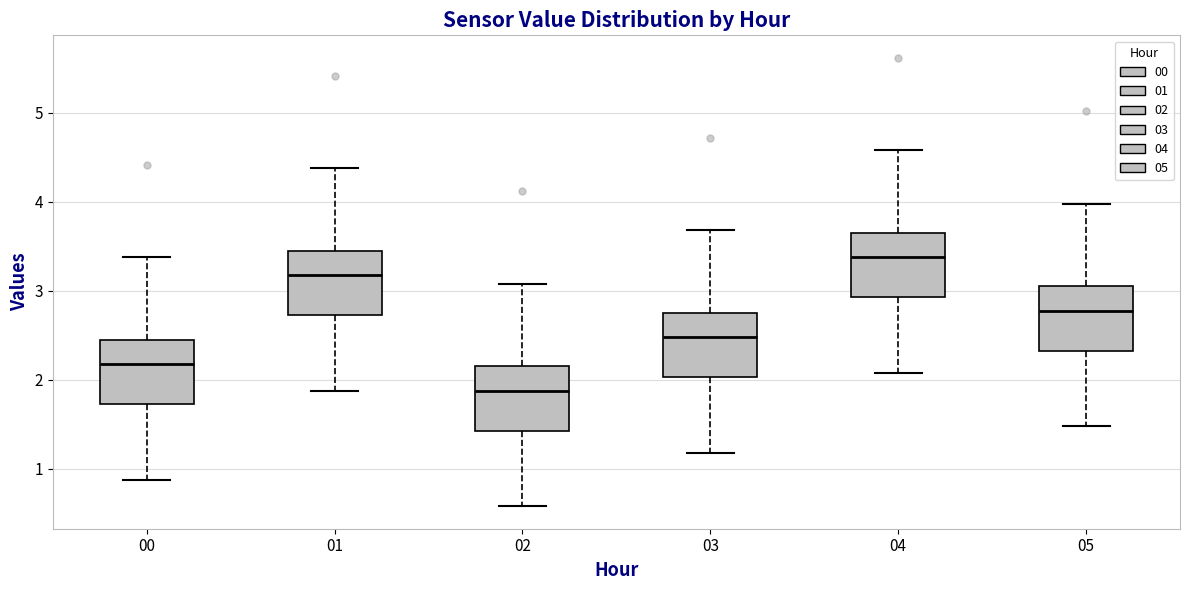

Reading left to right, transcribe this box plot: for each box, give where its median line is, the range the box spans, and where its two whiskers end, as read against the y-axis. The values are not printed on the chart, so give them approximately, as read against the axis.

00: median 2.2, box 1.7 to 2.5, whiskers 0.9 to 3.4
01: median 3.2, box 2.7 to 3.5, whiskers 1.9 to 4.4
02: median 1.9, box 1.4 to 2.2, whiskers 0.6 to 3.1
03: median 2.5, box 2.0 to 2.8, whiskers 1.2 to 3.7
04: median 3.4, box 2.9 to 3.7, whiskers 2.1 to 4.6
05: median 2.8, box 2.3 to 3.1, whiskers 1.5 to 4.0